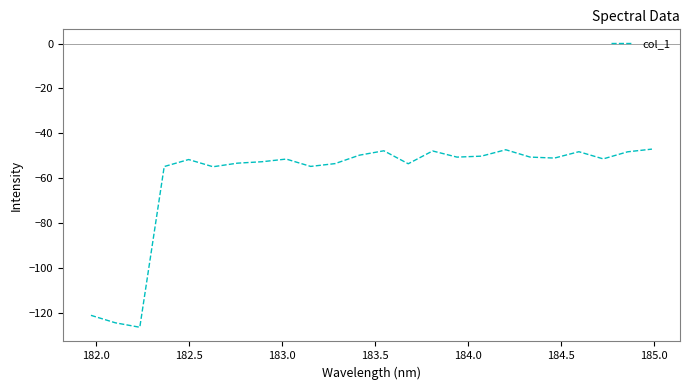

What is the smallest value displayed?

-126.6